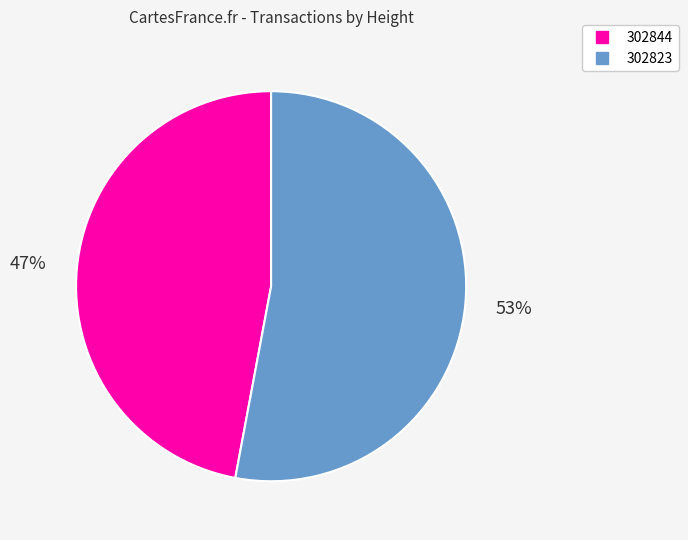

Is it true that 302823 is 40% of the pie?

False